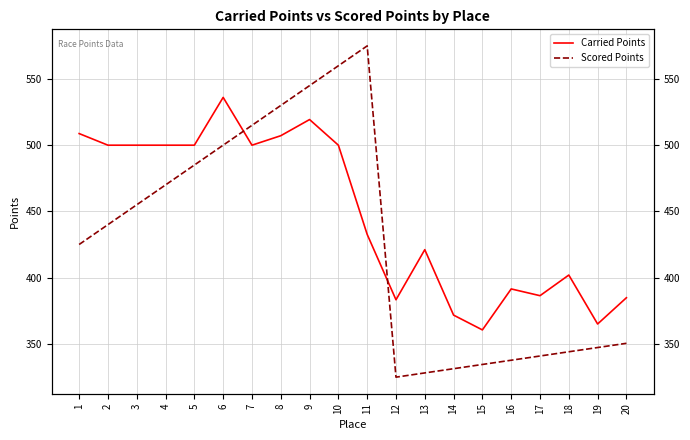

Reading left to right, what are all the values shown in this chart?

Carried Points: 508.8	500.0	500.0	500.0	500.0	536.1	500.0	507.2	519.4	500.0	432.6	383.2	421.1	371.6	360.5	391.4	386.3	401.9	364.9	384.8
Scored Points: 425.0	440.0	455.0	470.0	485.0	500.0	515.0	530.0	545.0	560.0	575.0	324.8	328.0	331.2	334.4	337.6	340.8	344.0	347.2	350.4